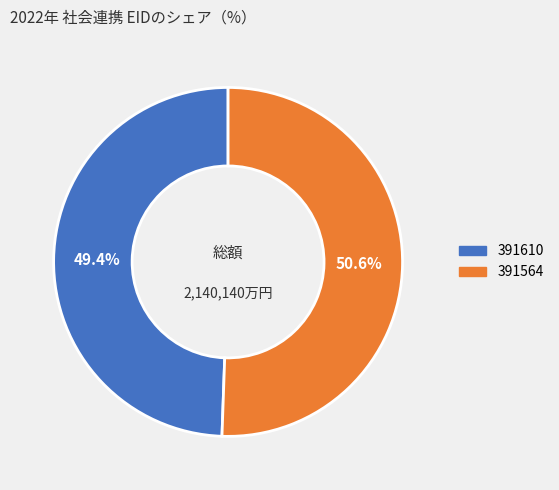

Count the number of slices in the pie.

2